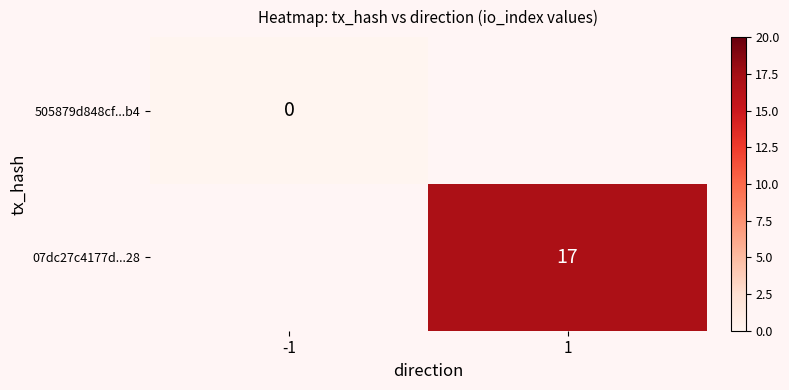

Is the value of 07dc27c4177d...28 at 1 greater than the value of 505879d848cf...b4 at -1?

Yes